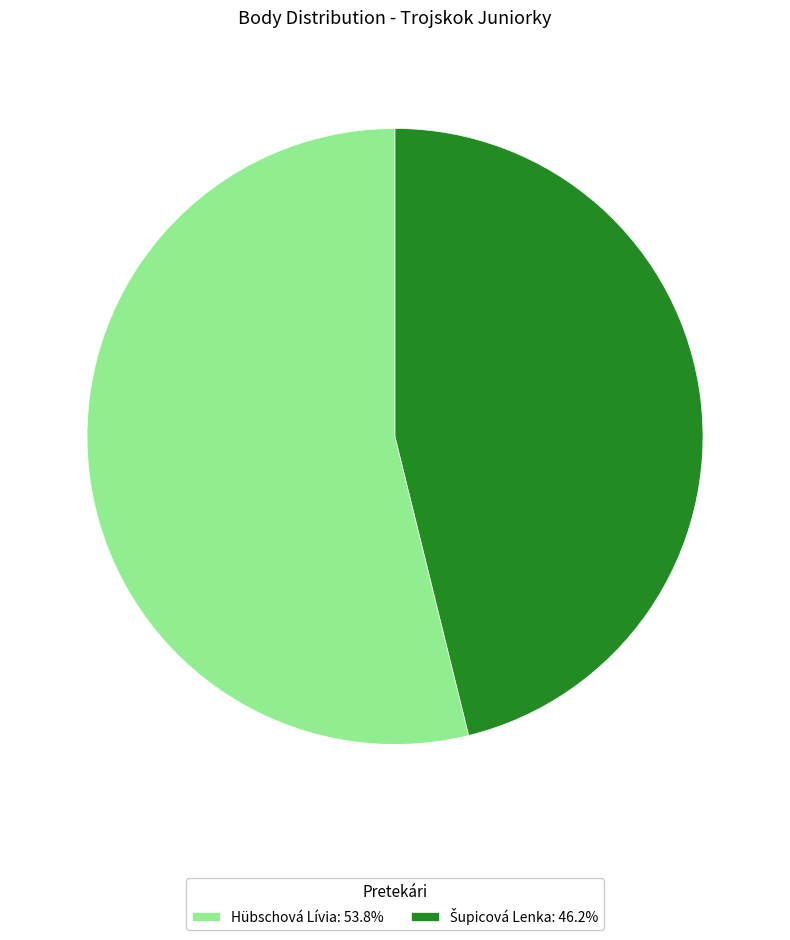

How many slices are in this pie chart?

2